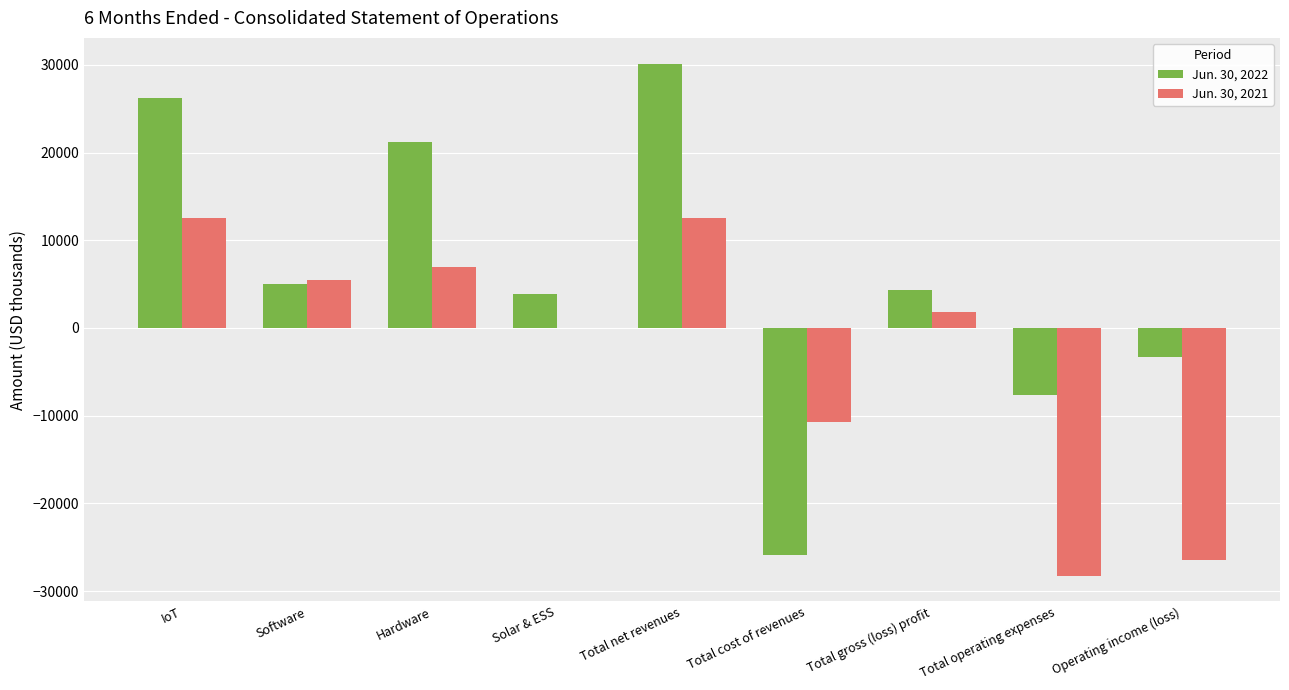

Is it true that Jun. 30, 2021 equals 5992 at Total net revenues?

False